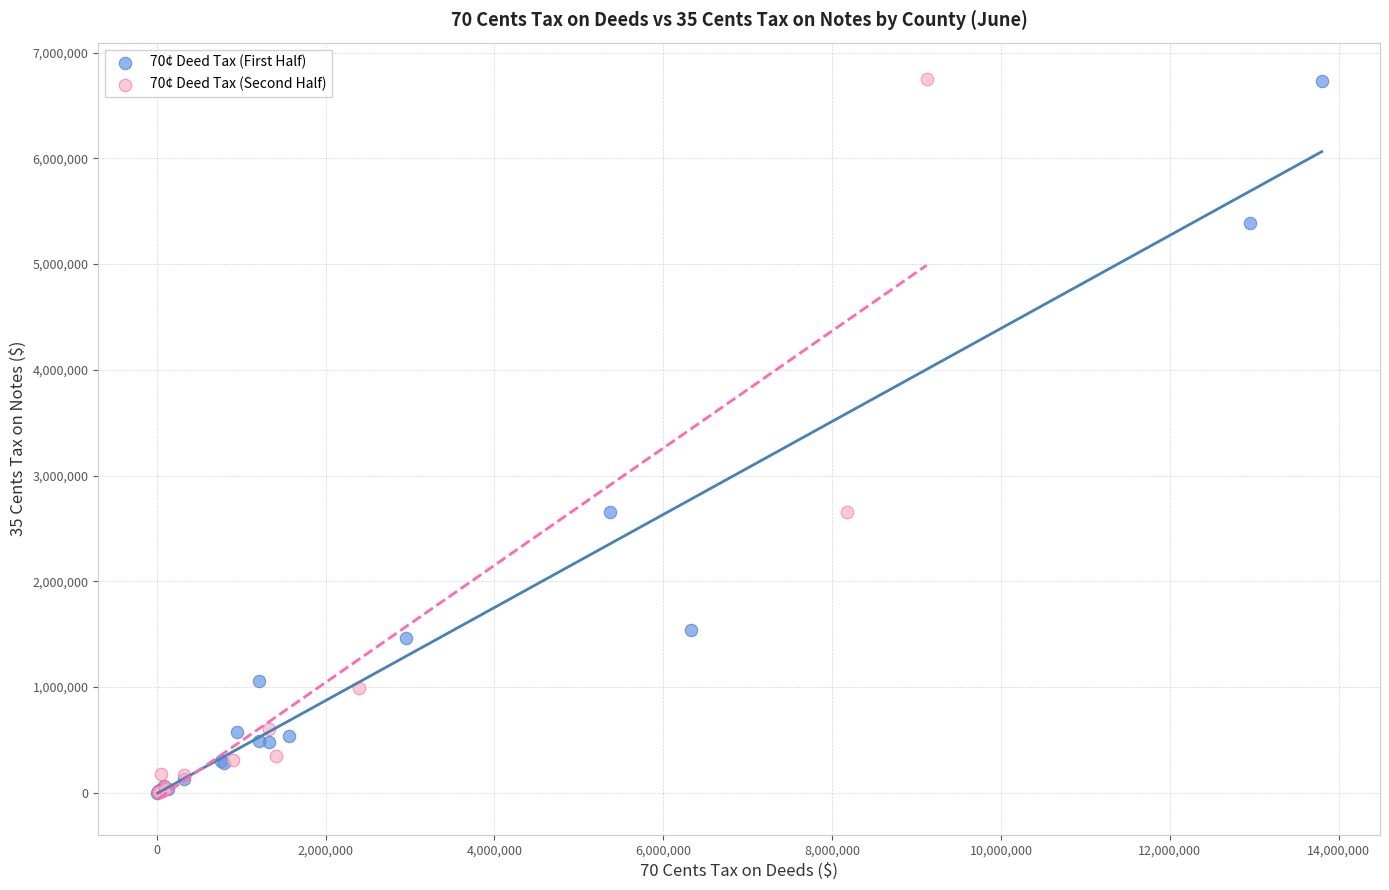

What are all the series names shown in the legend?

70¢ Deed Tax (First Half), 70¢ Deed Tax (Second Half)